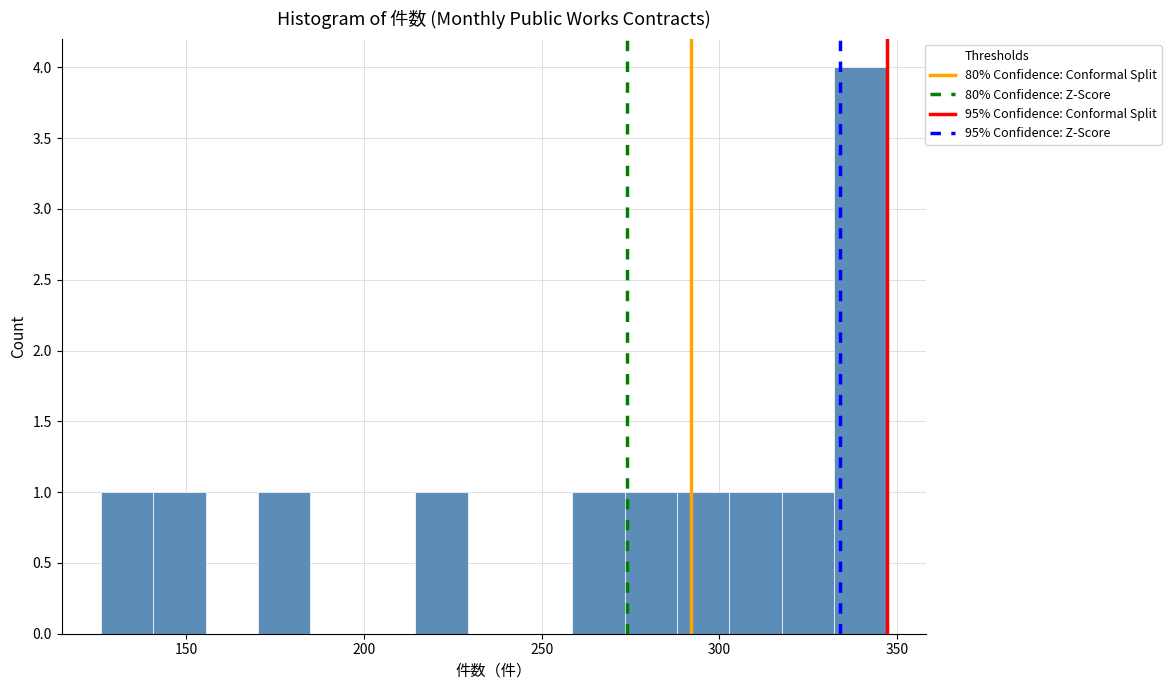

Read against the x-axis, roughly where is the centre of the tallest bar?

340